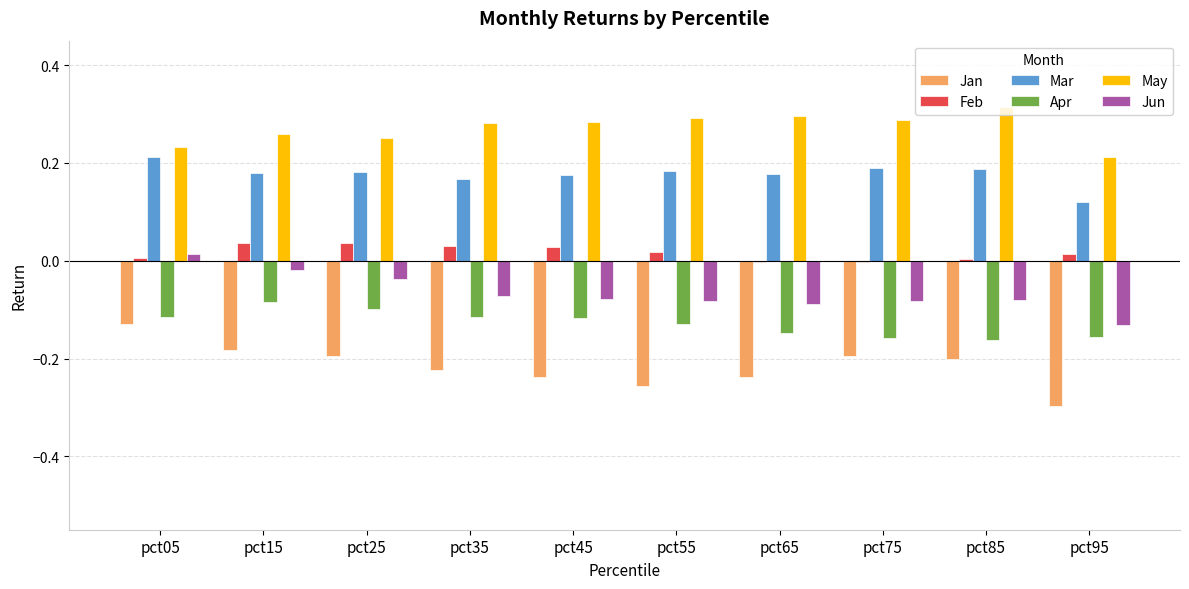

Which series has the largest total across all categories?

May